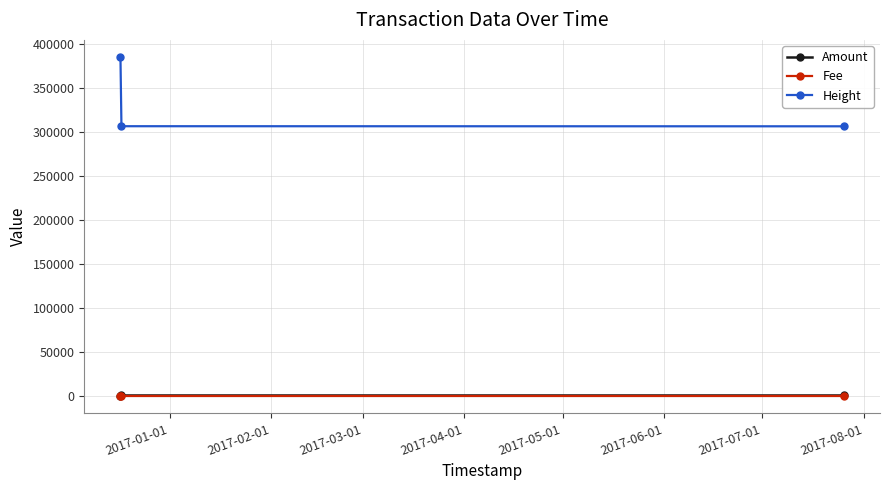

At how many categories does at least one series exceed 76672?

3